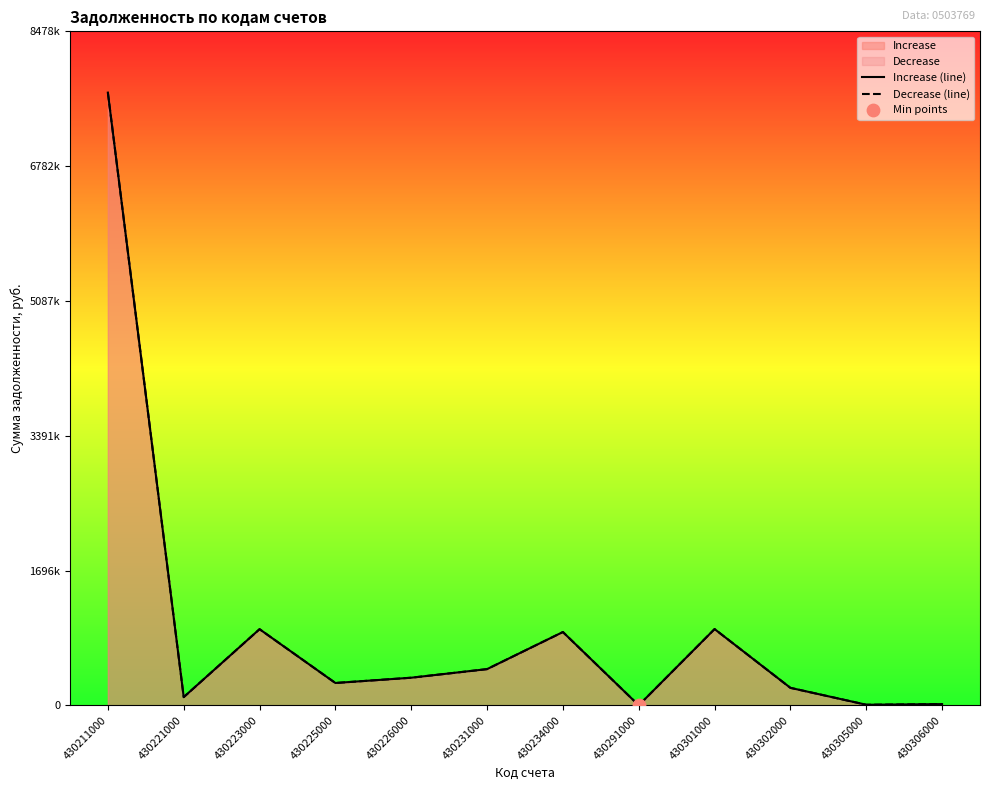

Is the value of Decrease (line) at 430306000 greater than the value of Increase (line) at 430306000?

No